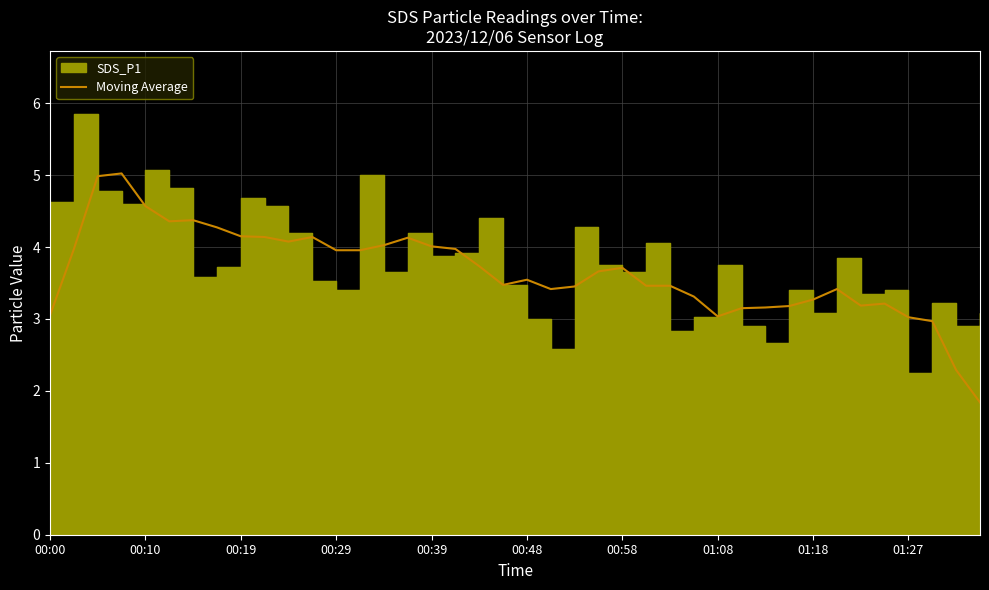

How many lines are shown in the chart?

1